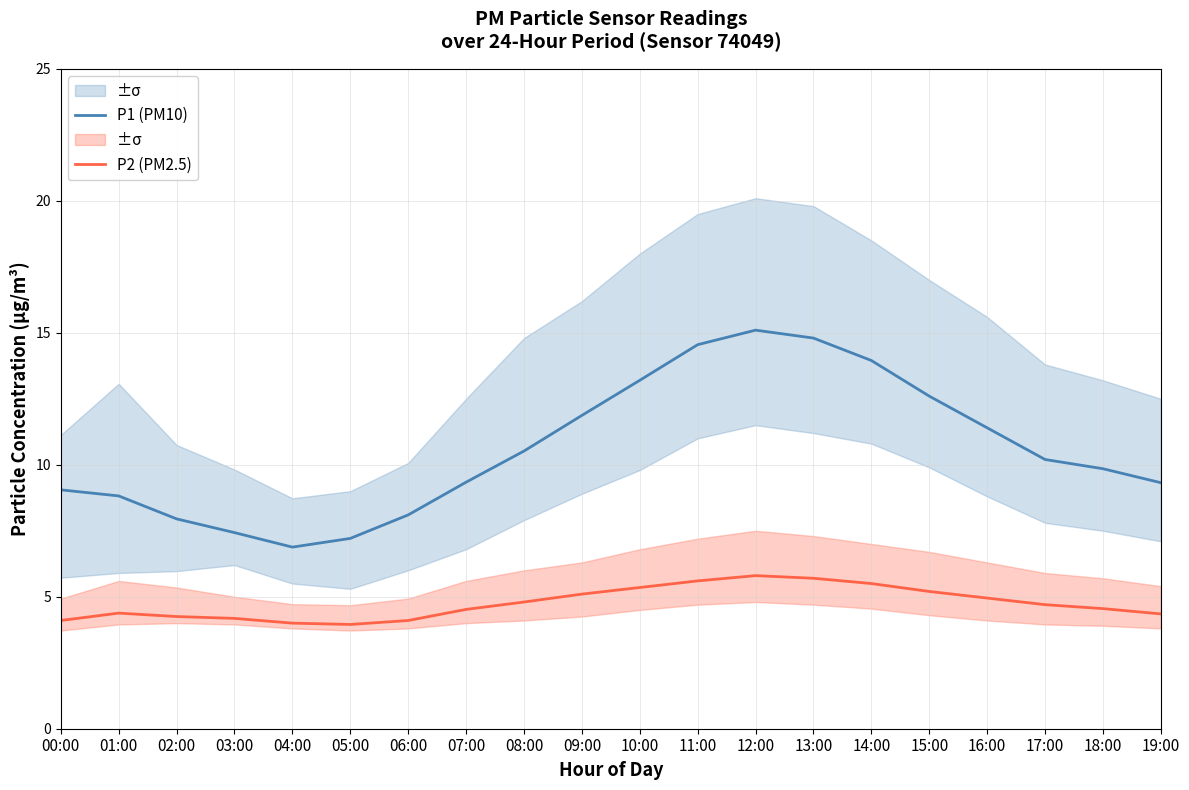

Which series has the largest range (max minus min)?

P1 (PM10)